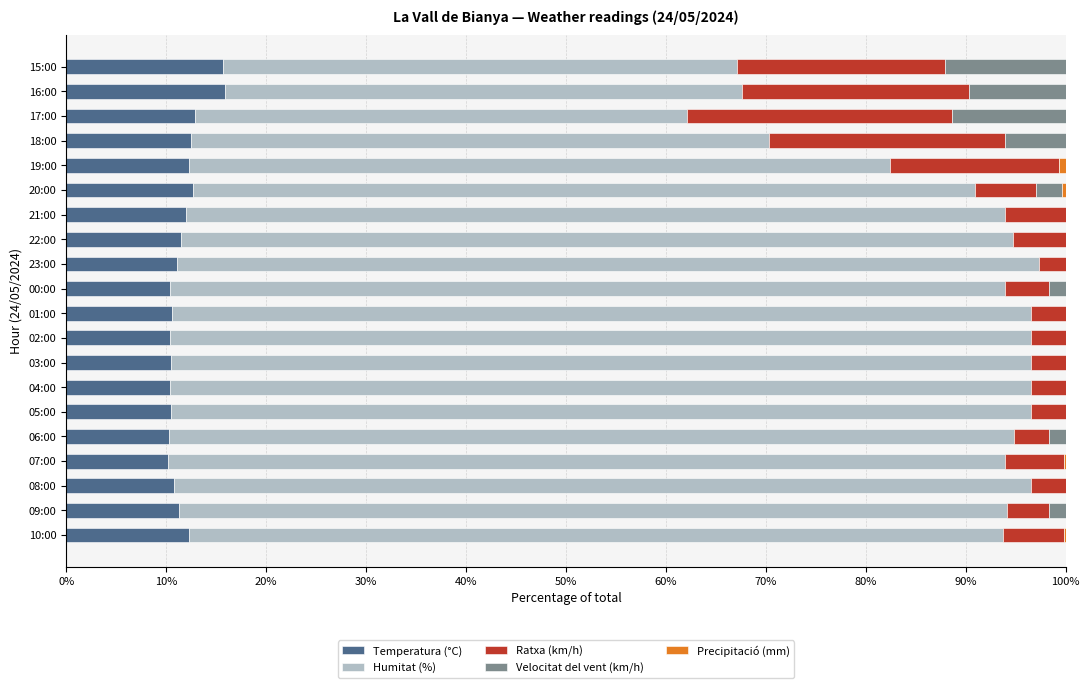

What is the maximum value for Temperatura (°C)?

15.9